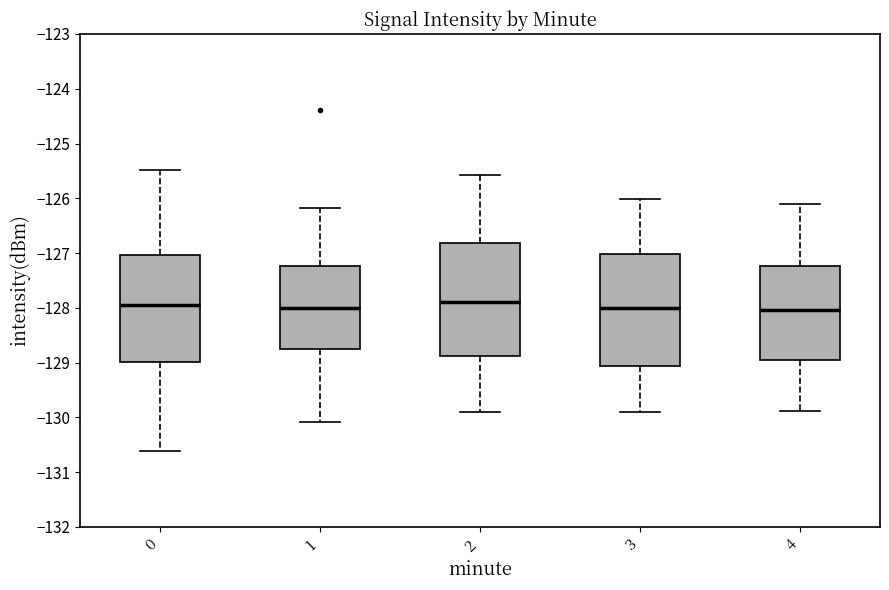

Where does the upper whisker of the box at x = 3 end on the y-axis? The values are not printed on the chart, so give them approximately, as read against the axis.

-126.0